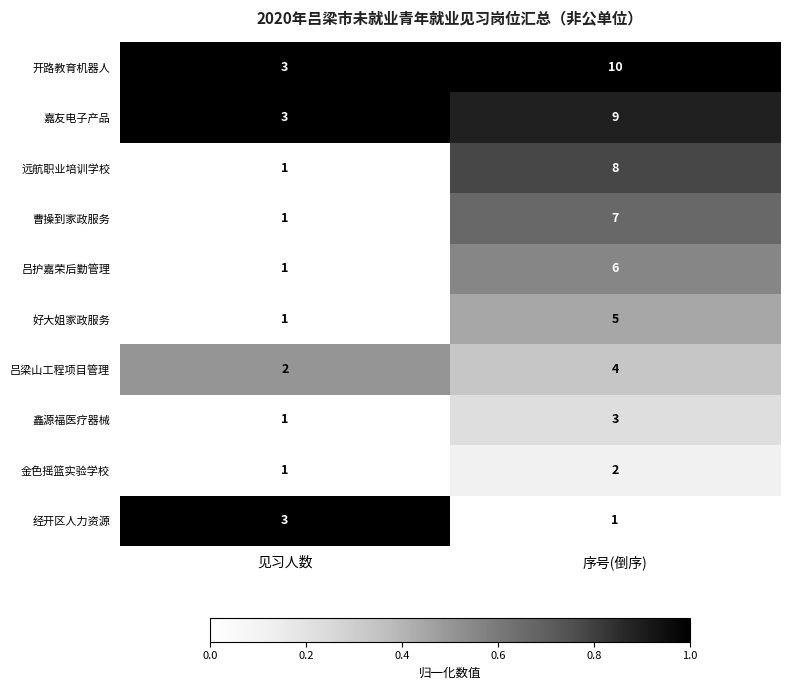

At 序号(倒序), list the series in order from largest to smallest.

开路教育机器人, 嘉友电子产品, 远航职业培训学校, 曹操到家政服务, 吕护嘉荣后勤管理, 好大姐家政服务, 吕梁山工程项目管理, 鑫源福医疗器械, 金色摇篮实验学校, 经开区人力资源